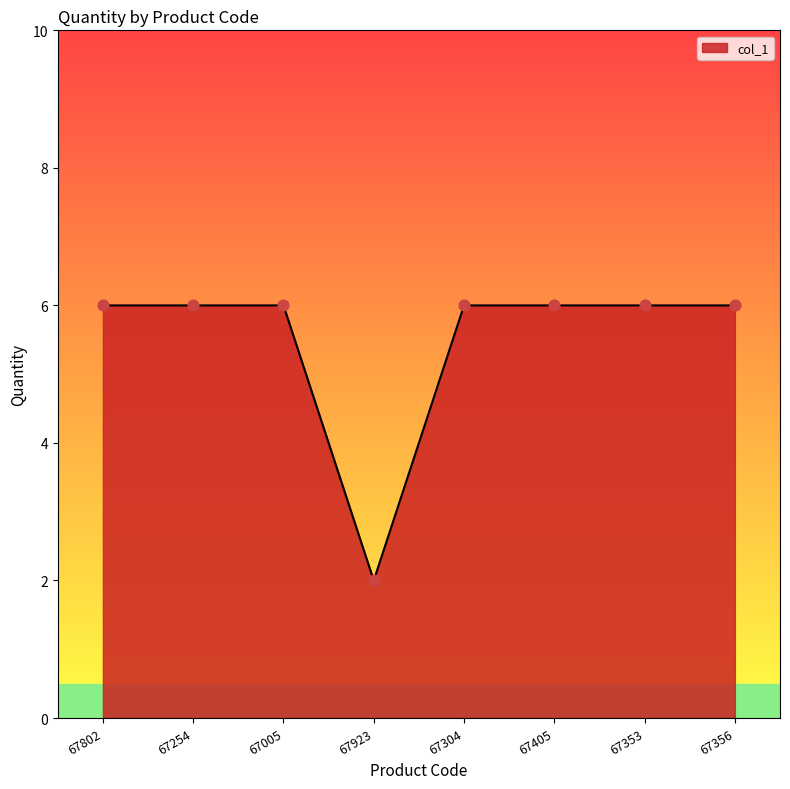

Approximately how many times larger is the value at 67254 compared to 67405?

1.0